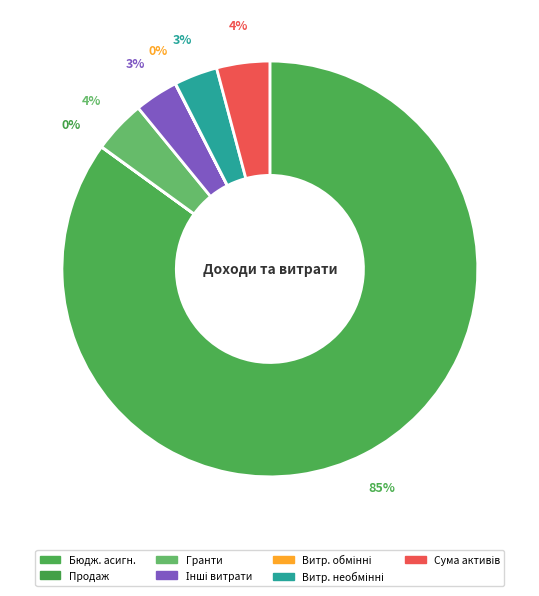

What is the largest slice in the pie chart?

бюджетні асигнування